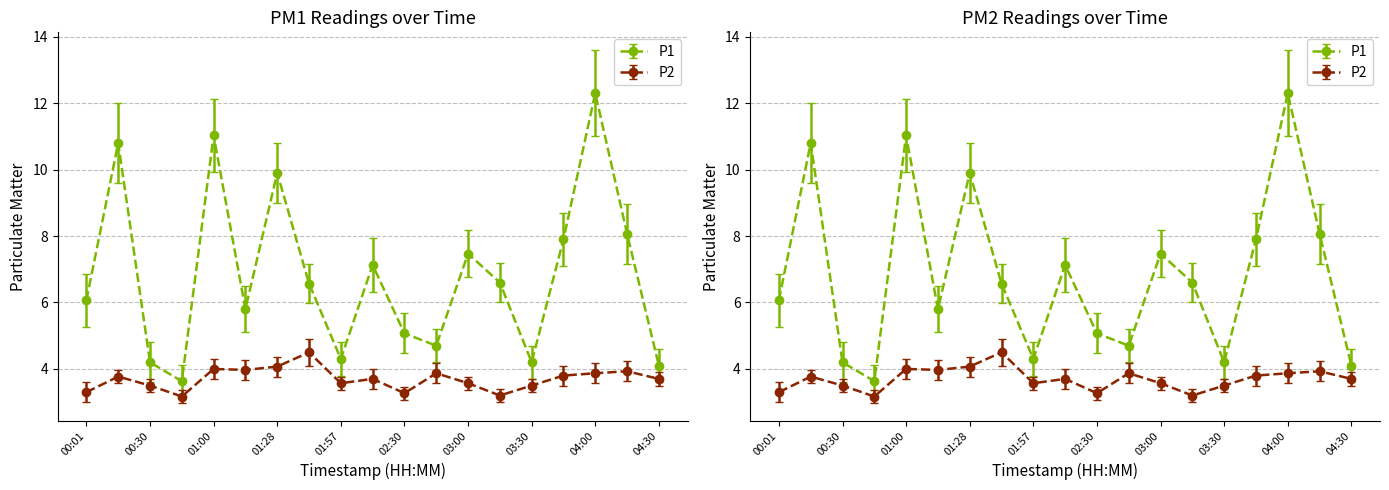

What is the value of the P2 point at the 6th from the left?

4.0